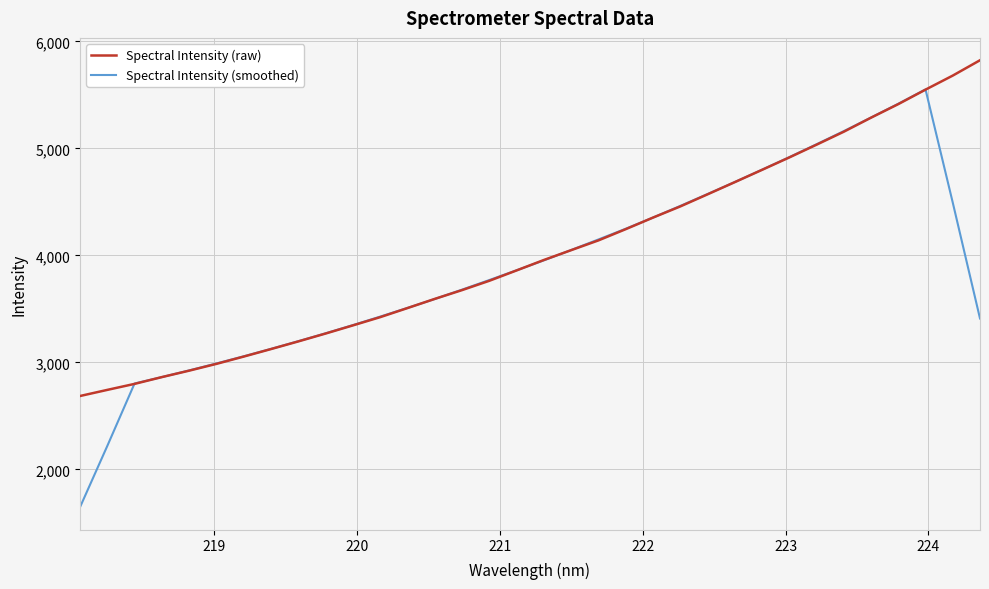

Rank the series by their maximum value, from lowest to highest.

Spectral Intensity (smoothed), Spectral Intensity (raw)